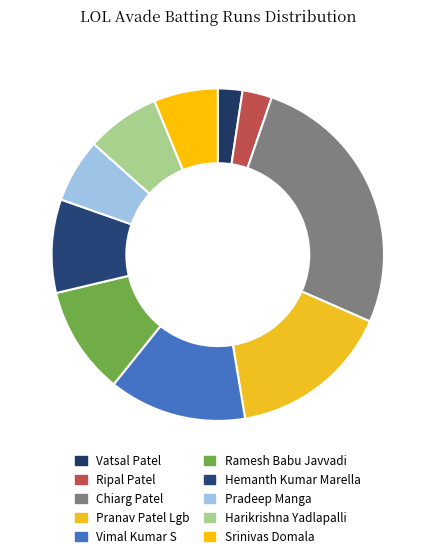

What is the change in value from Hemanth Kumar Marella to Harikrishna Yadlapalli?

-4